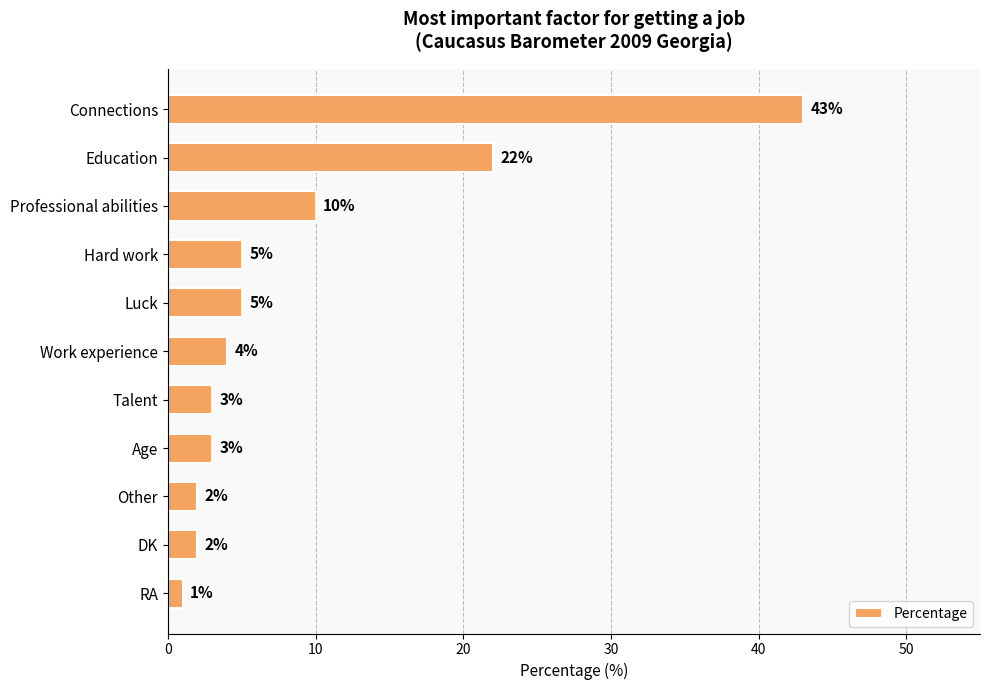

What is the label of the 5th bar from the top?

Luck